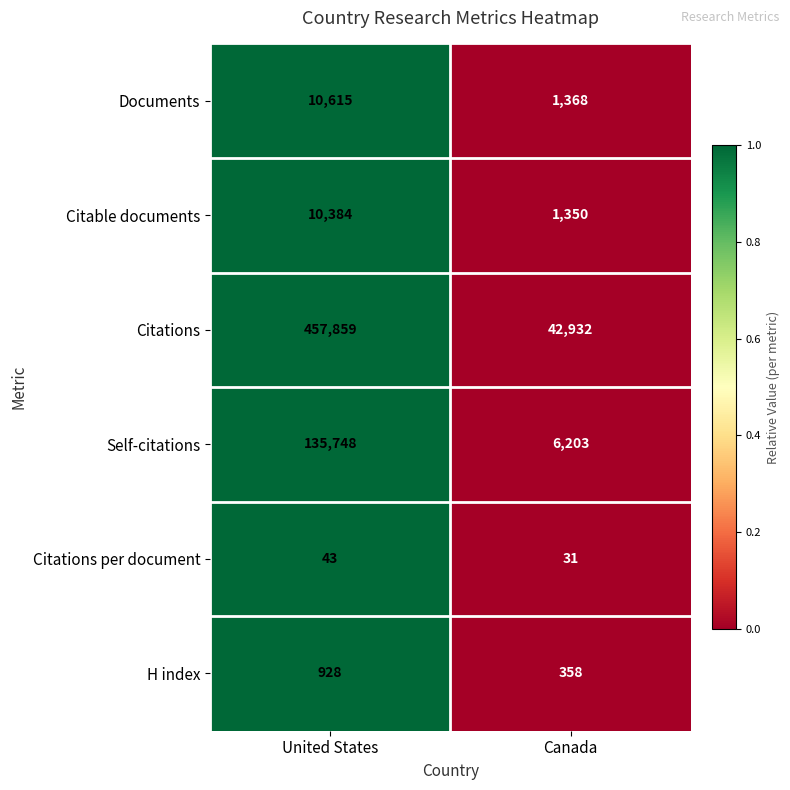

True or false: Citations has a value of 42932 at Canada.

True